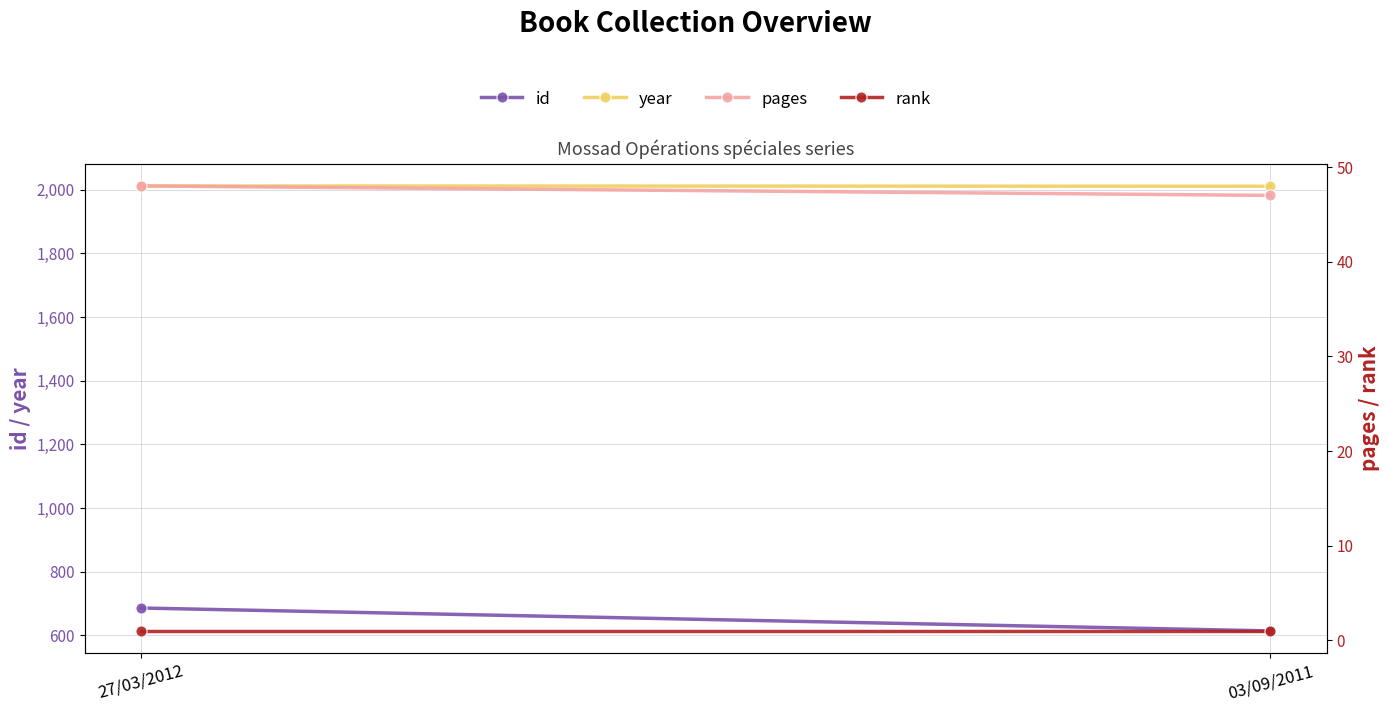

Which category has the lowest value across all series?

27/03/2012